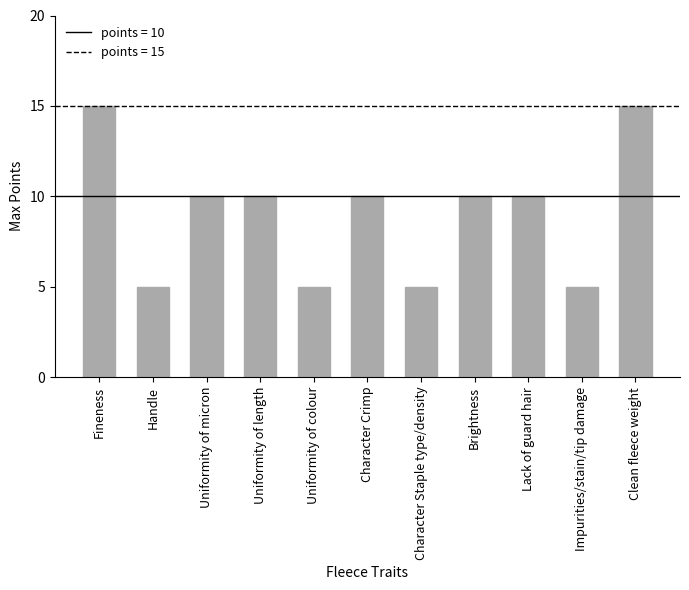

What is the greatest value displayed?

15